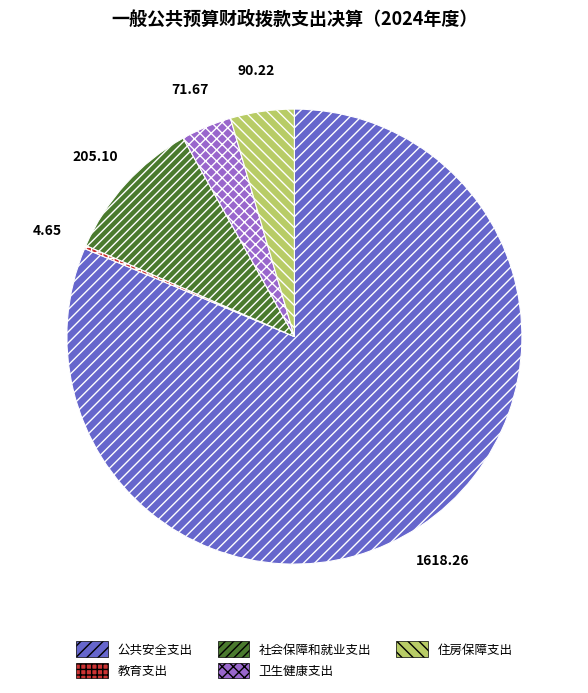

Which category has the biggest portion of the pie?

公共安全支出